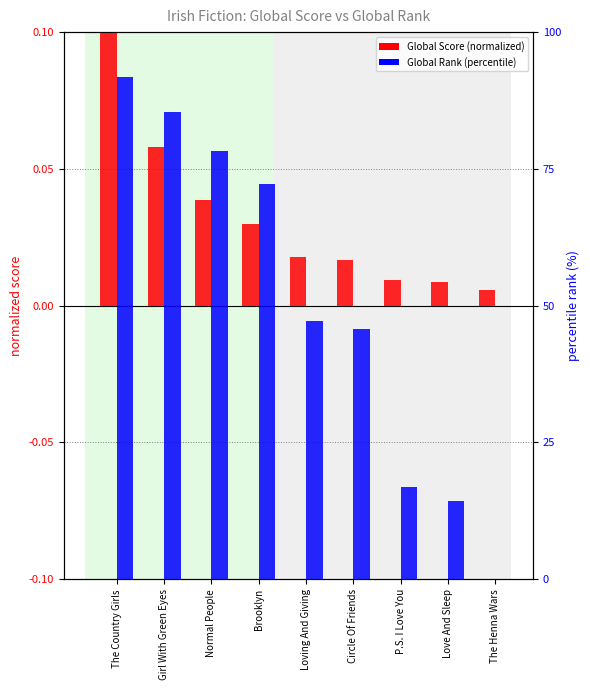

Reading left to right, extract all data points from this chart.

Global Score (normalized): 0.1	0.1	0.0	0.0	0.0	0.0	0.0	0.0	0.0
Global Rank (percentile): 91.7	85.4	78.3	72.2	47.2	45.8	16.9	14.3	0.0